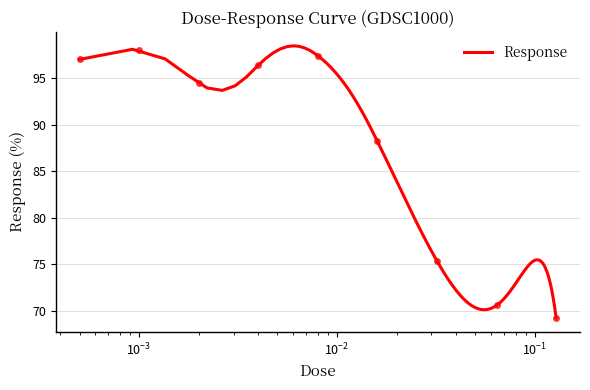

What is the lowest value of the Response series?

69.2